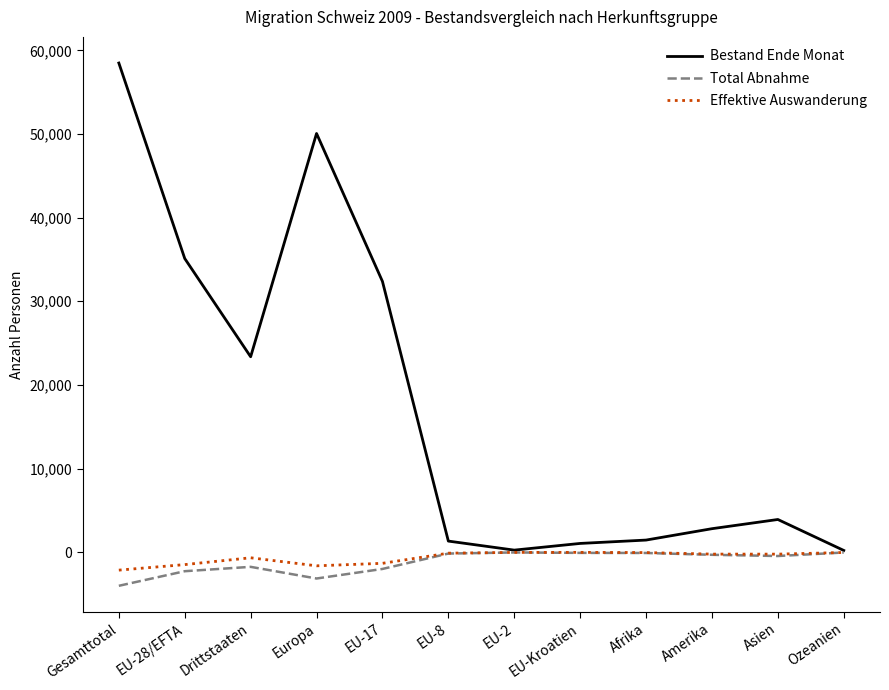

Where does the Total Abnahme series first go above -305?

EU-8